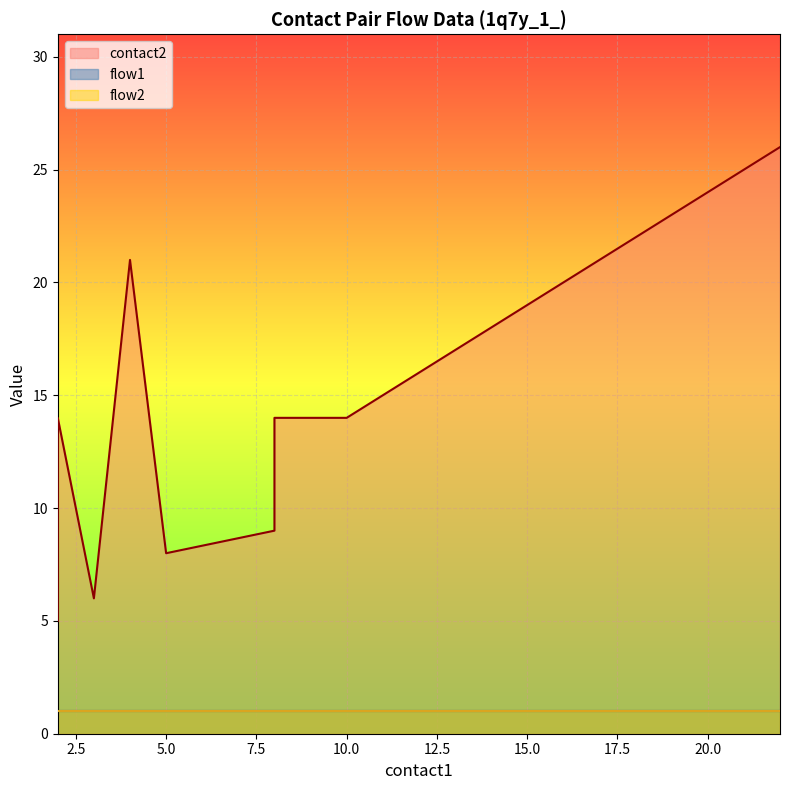

Between 2 and 21, which is larger?

21